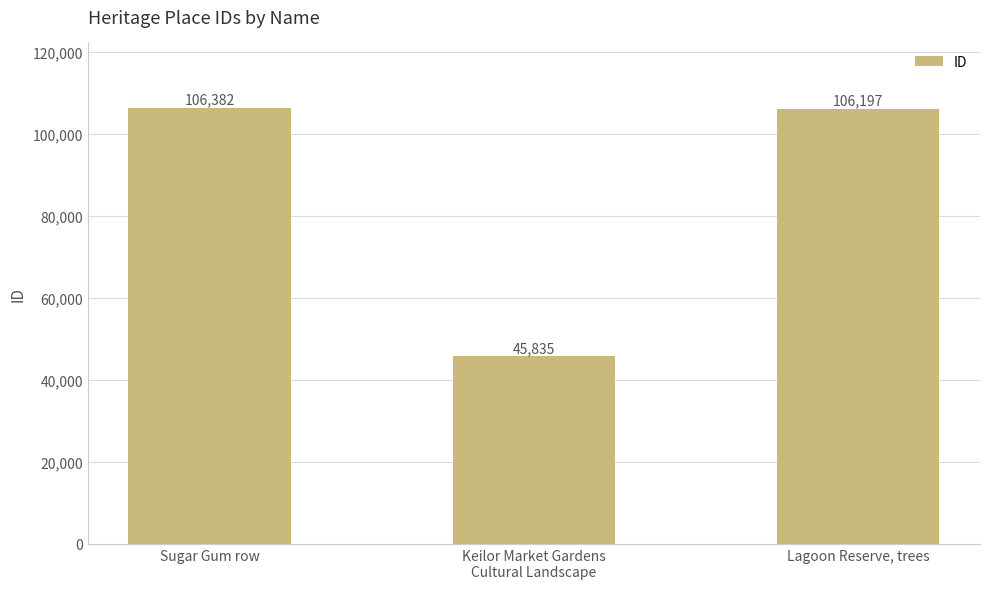

How many bars are there in total?

3